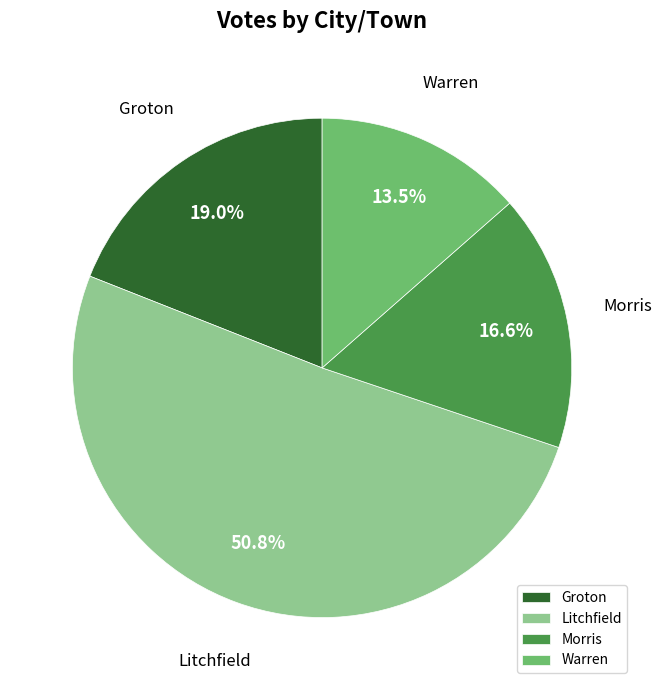

Which has a higher value, Warren or Morris?

Morris